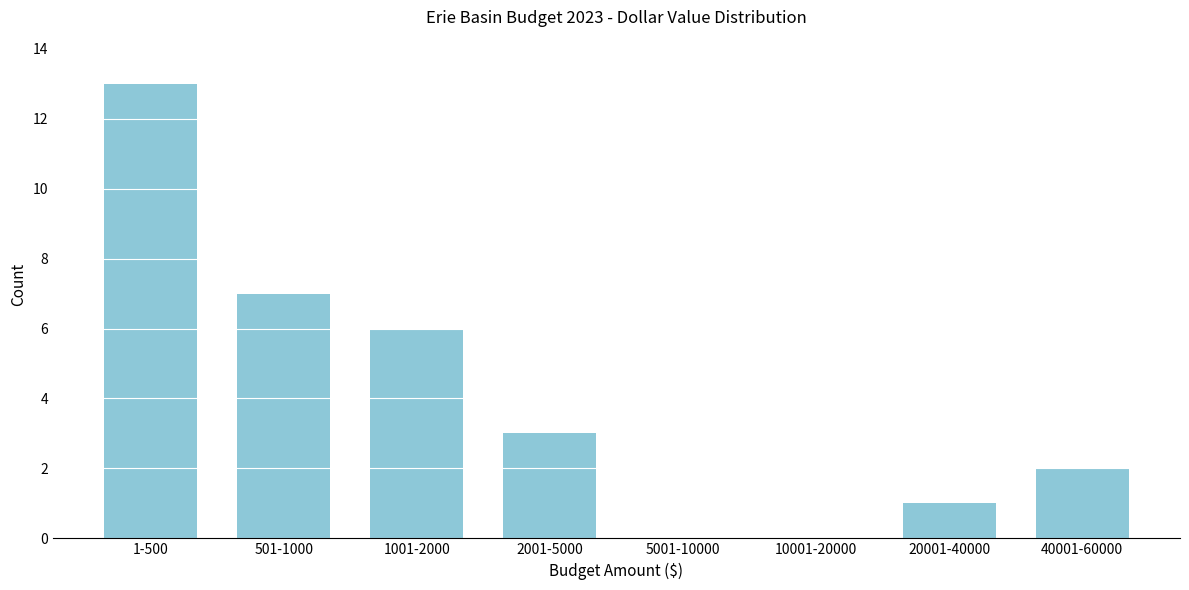

Reading left to right, transcribe all the data shown in this chart.

1-500=13	501-1000=7	1001-2000=6	2001-5000=3	5001-10000=0	10001-20000=0	20001-40000=1	40001-60000=2